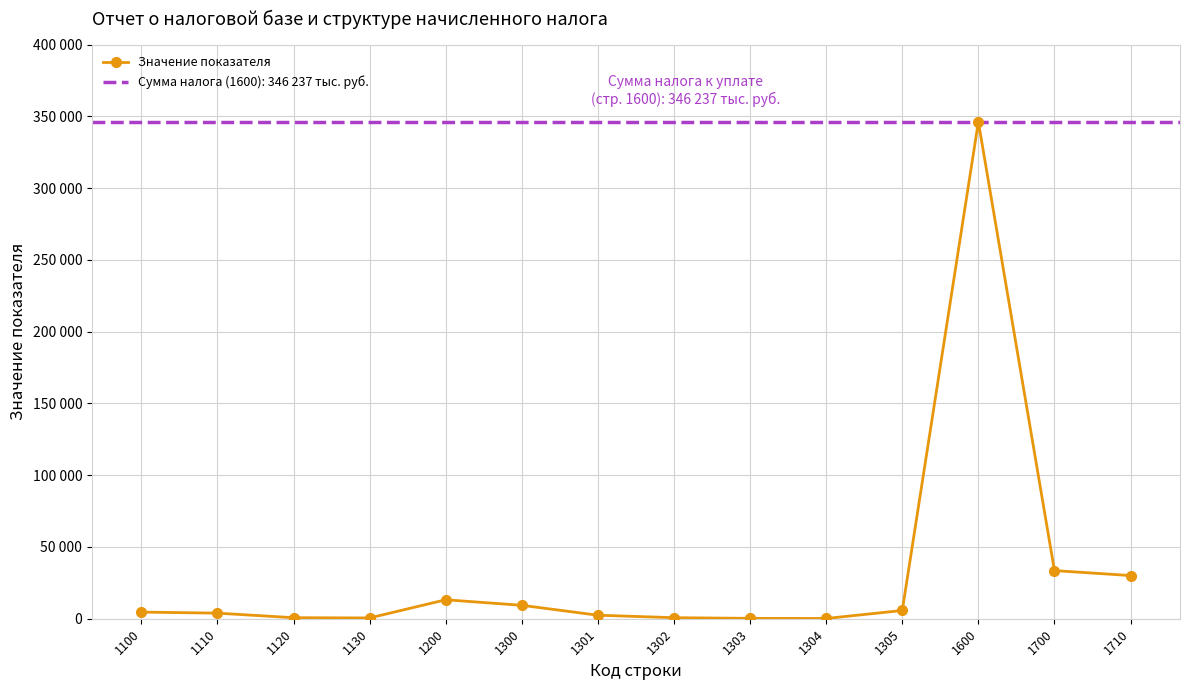

What is the average value?

32255